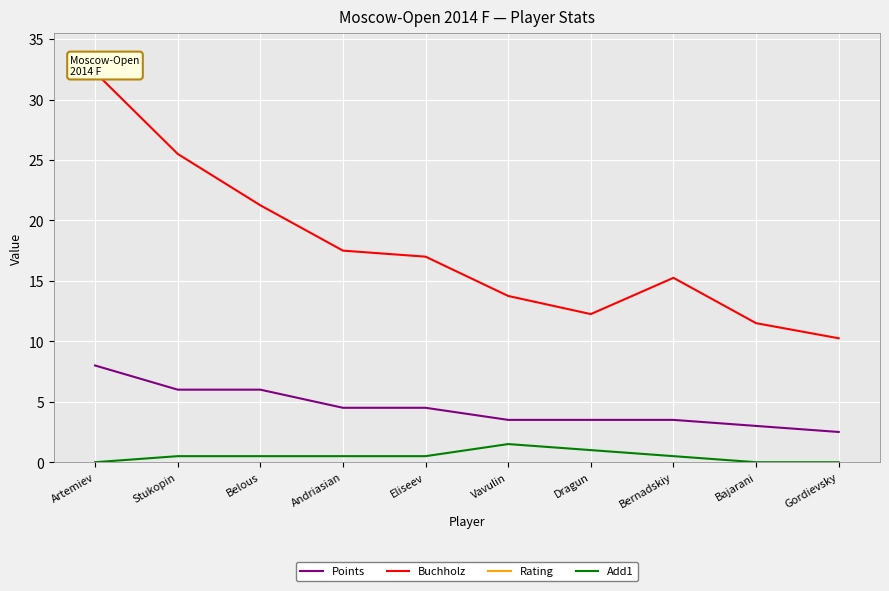

True or false: Rating and Buchholz intersect in this chart.

False